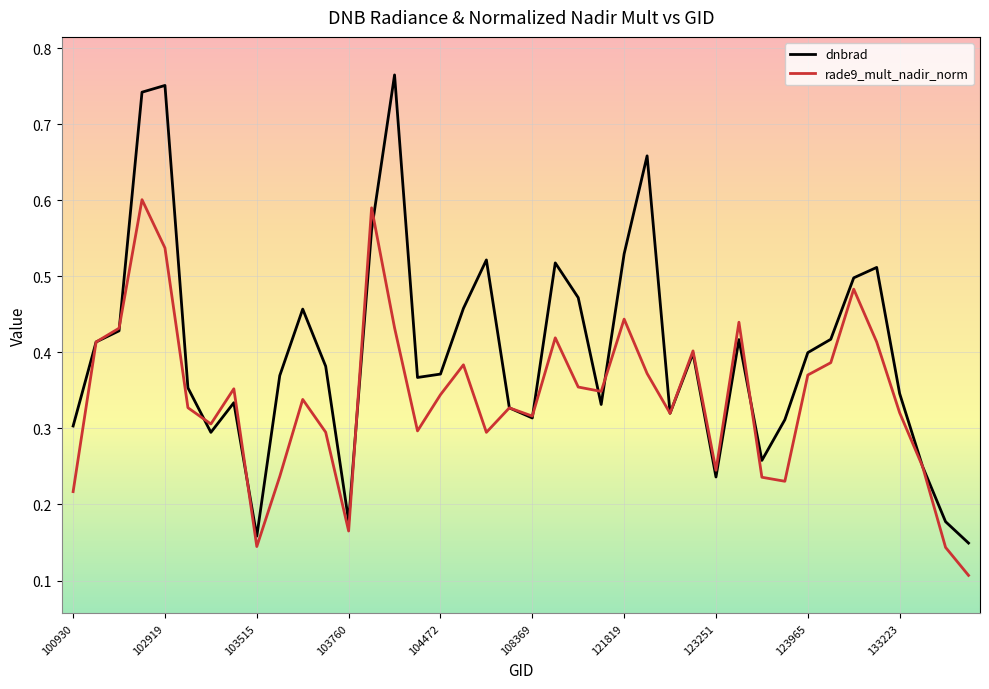

Which series has the largest range (max minus min)?

dnbrad